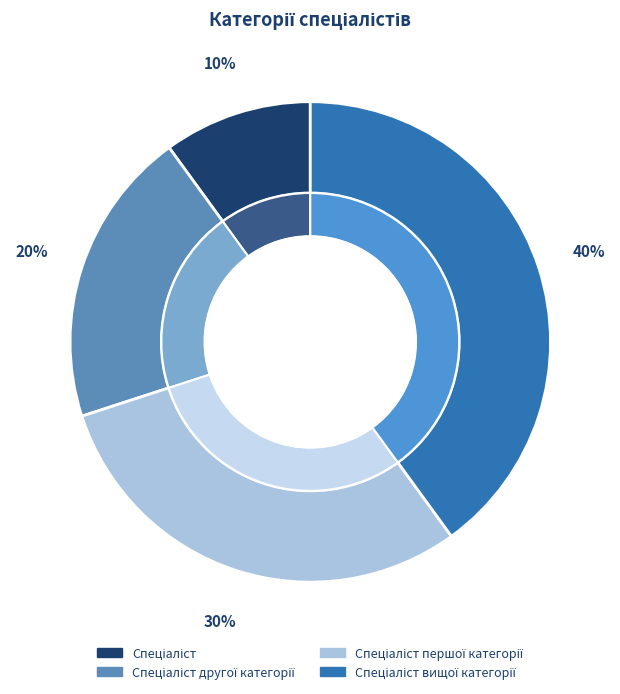

How many slices are in this pie chart?

4